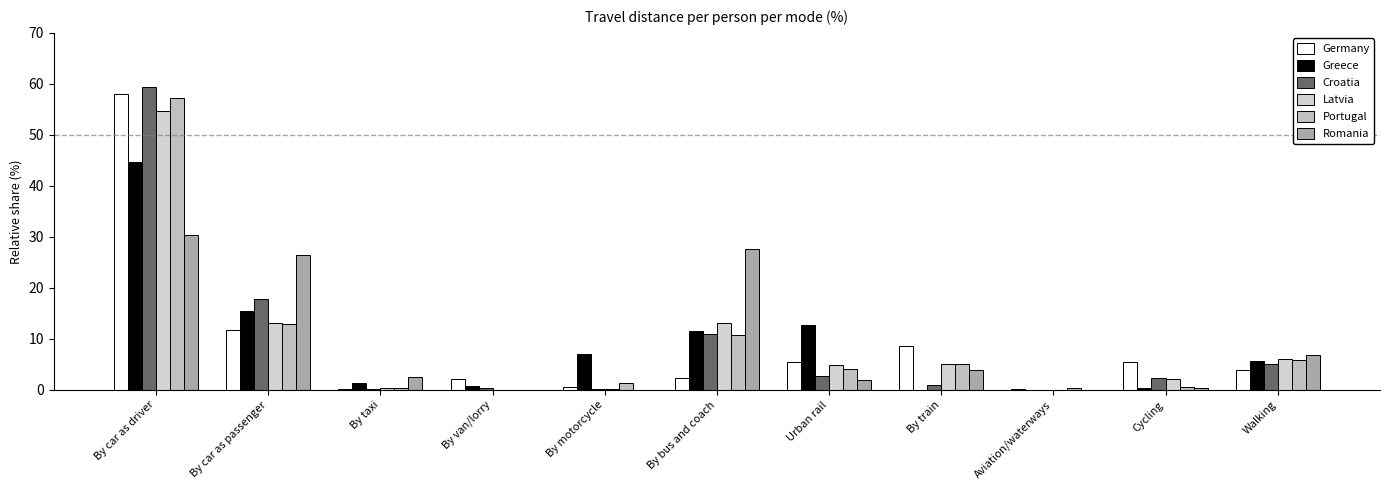

Which series has the largest total across all categories?

Romania